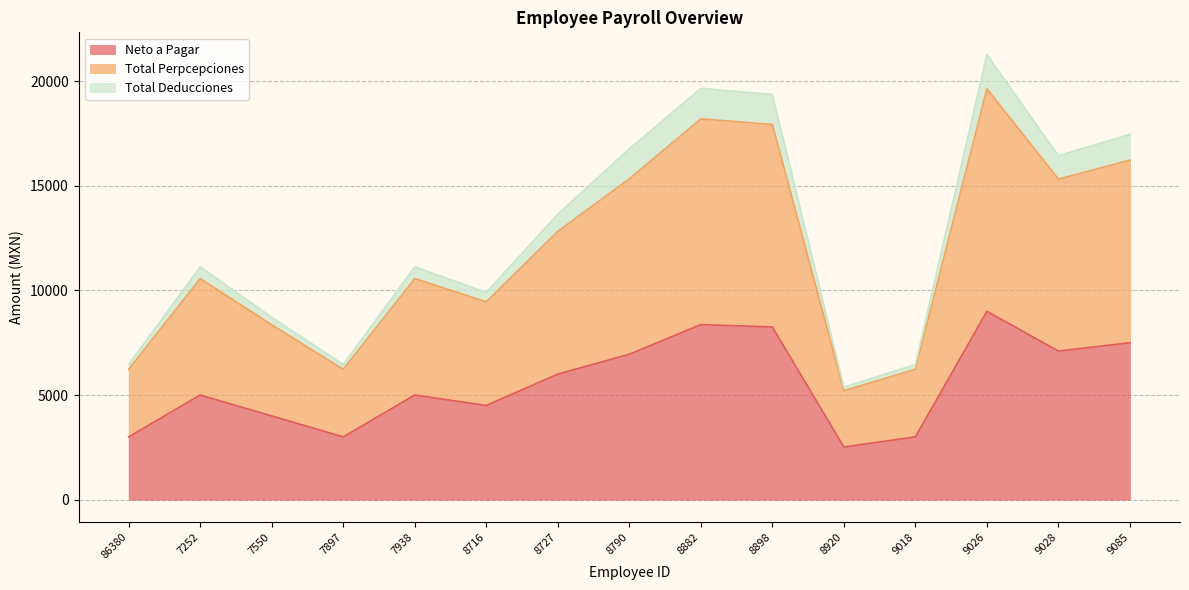

True or false: Total Deducciones and Neto a Pagar cross at least once.

False